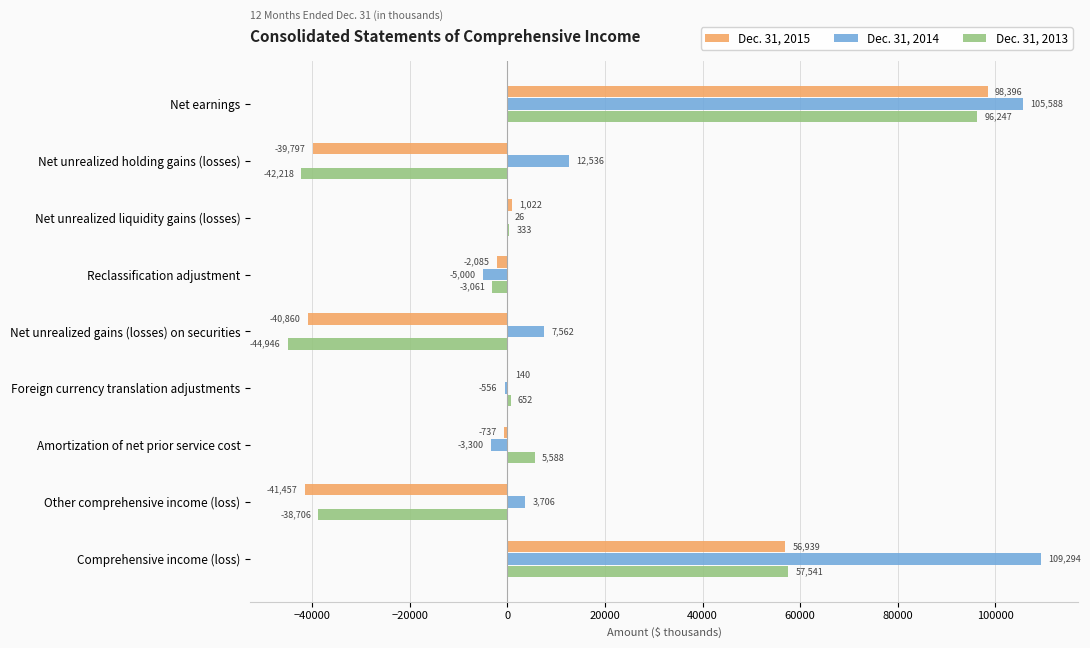

What is the sum of all Dec. 31, 2015 values?

31561